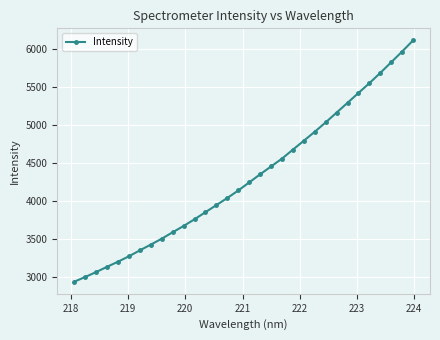

What is the sum of all values?

137952.3